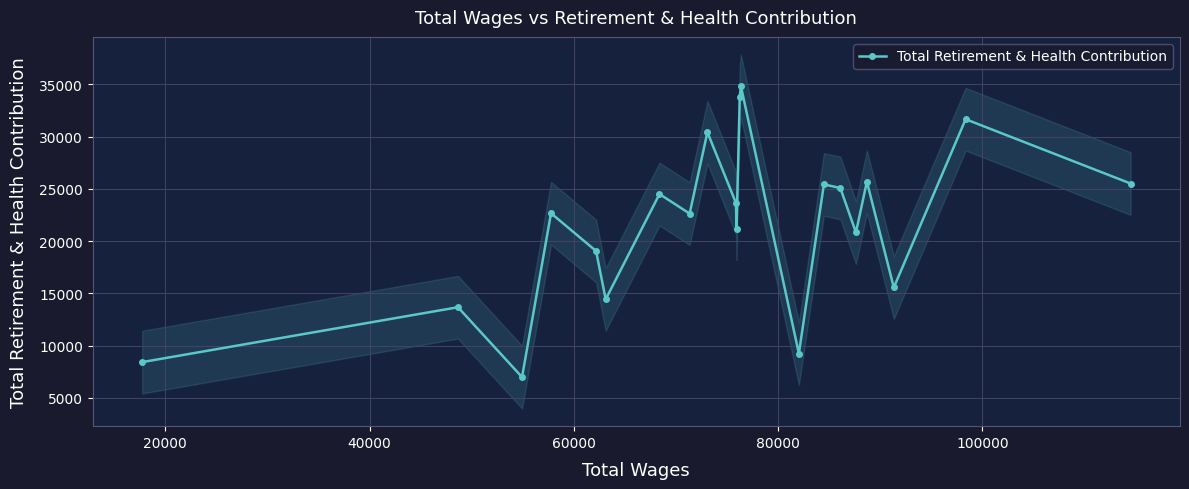

What is the highest value of the Total Retirement & Health Contribution series?

34836